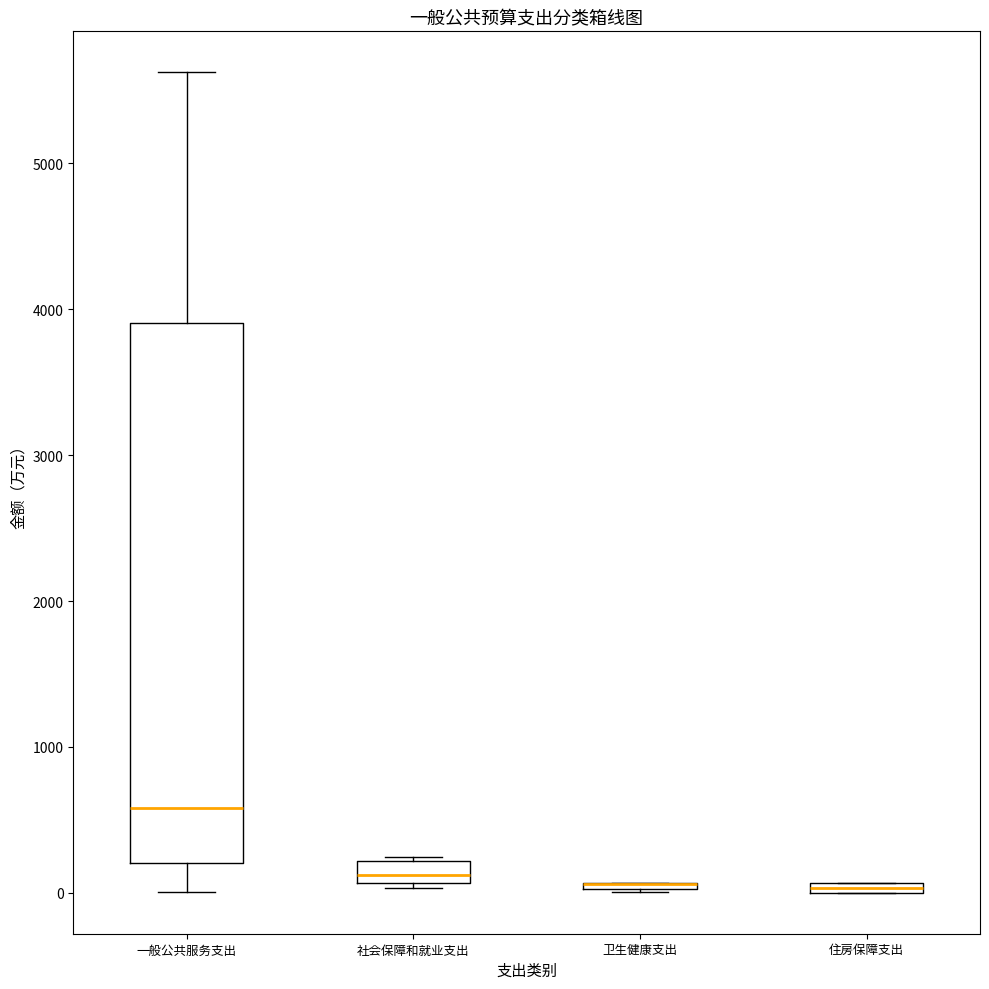

Where is the lower edge of the box for 社会保障和就业支出 on the y-axis? The values are not printed on the chart, so give them approximately, as read against the axis.

100